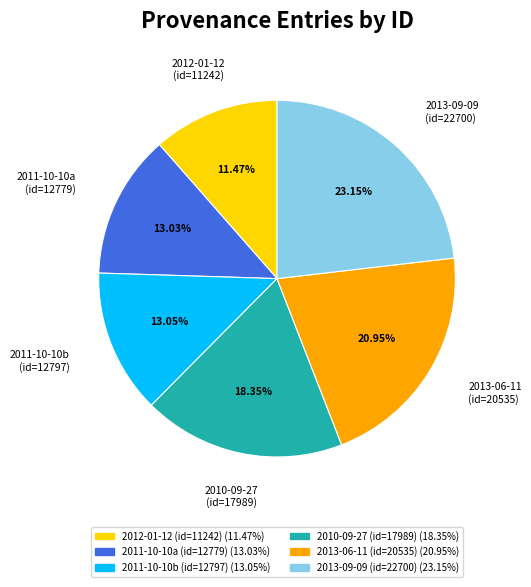

Between 2012-01-12 (id=11242) and 2013-06-11 (id=20535), which is larger?

2013-06-11 (id=20535)